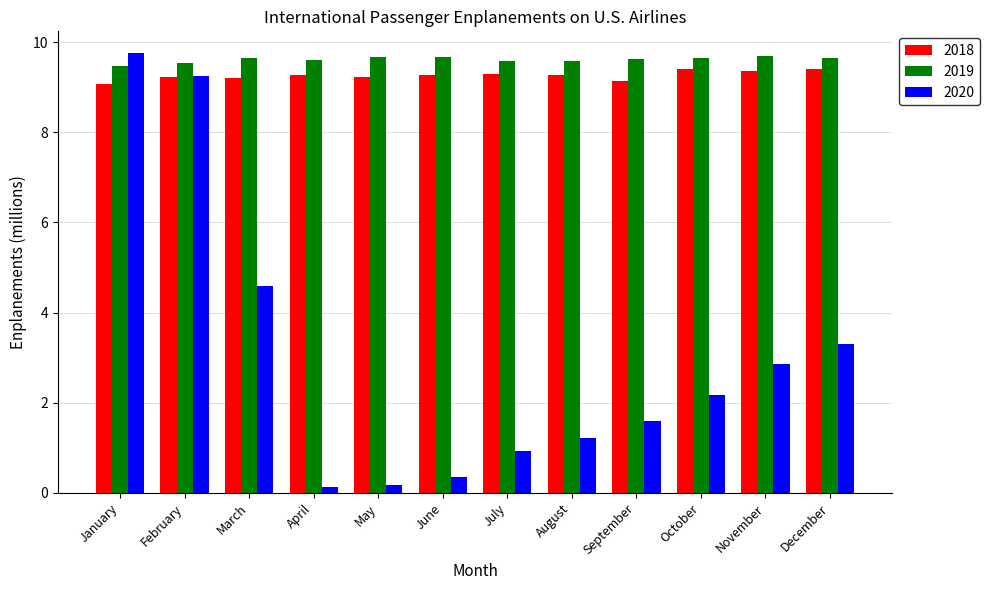

What is the total value across all series at December?

22.4